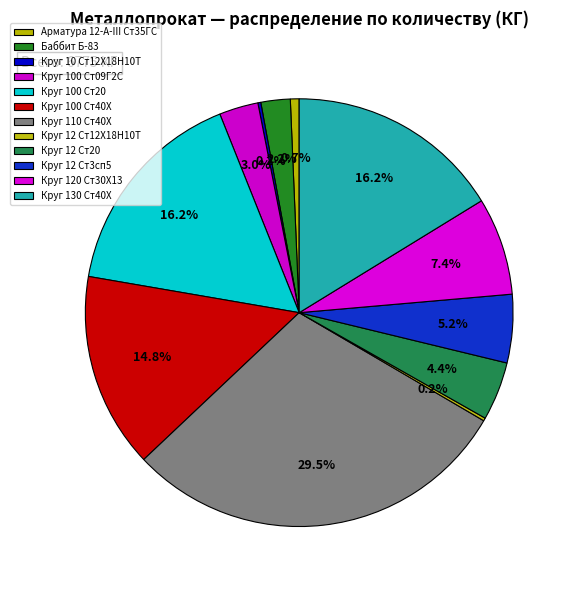

How many slices are in this pie chart?

12